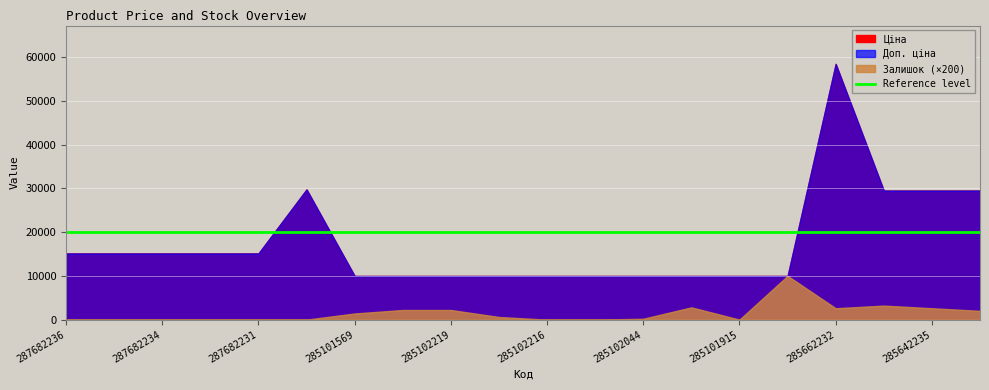

Is the value of Доп. ціна at 285102044 greater than the value of Ціна at 287682231?

No